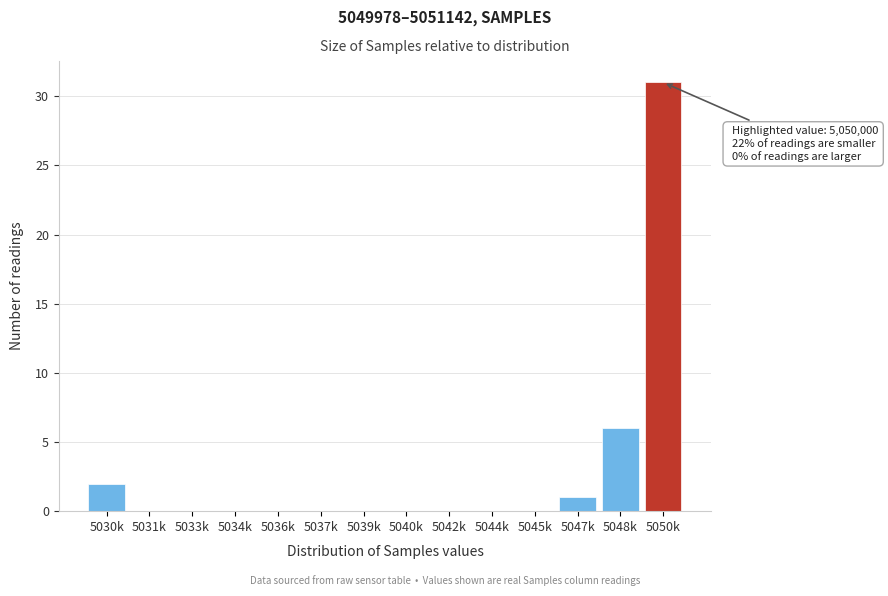

What value does the data have at 5050k?

31